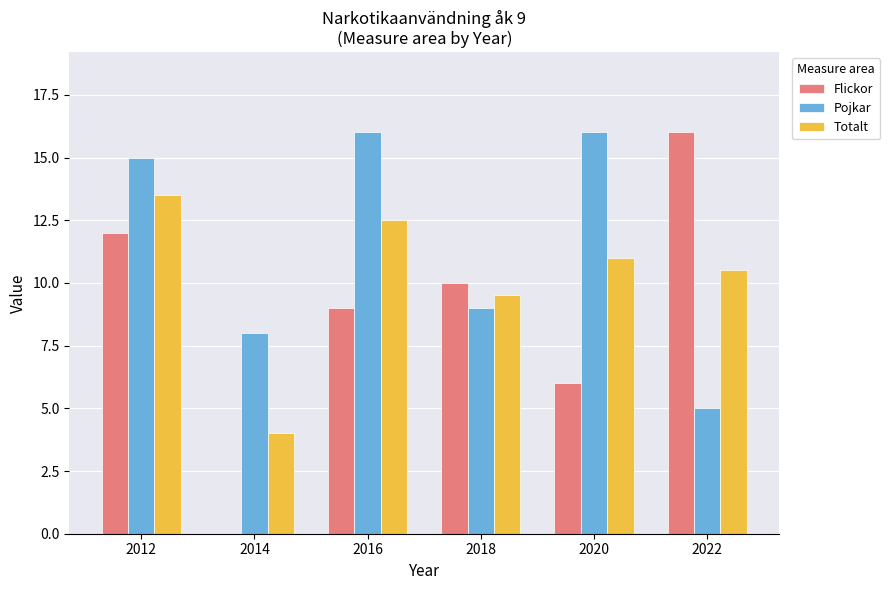

Is it true that Pojkar equals 9.0 at 2018?

True